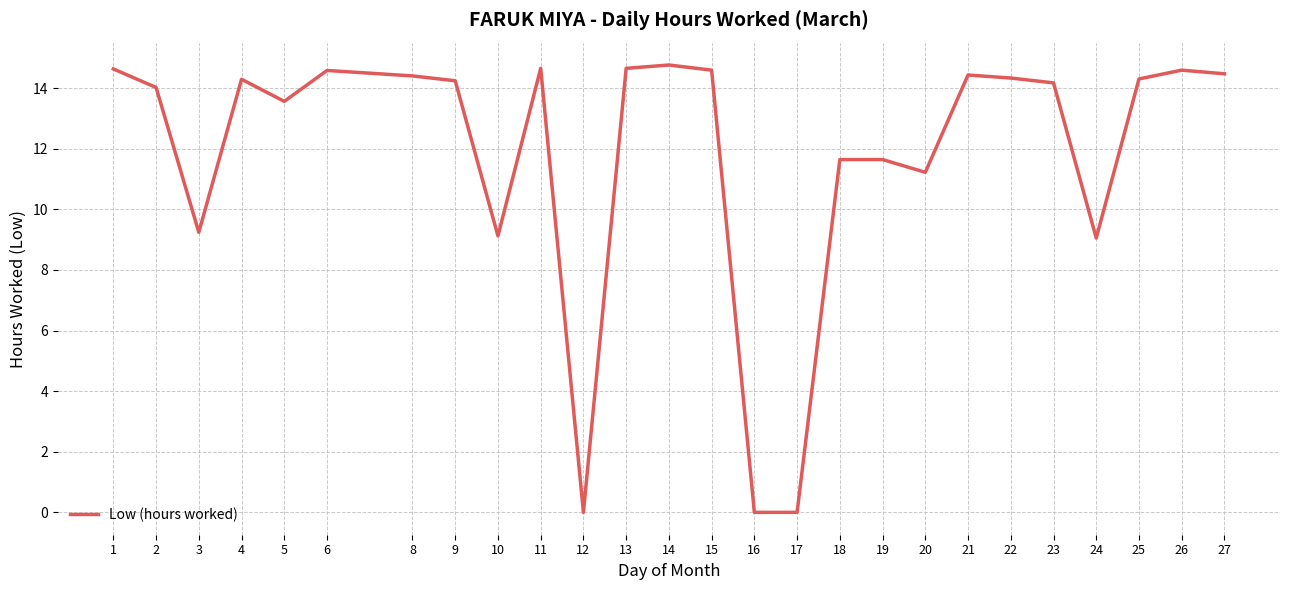

Does the chart display data point markers on the line(s)?

No